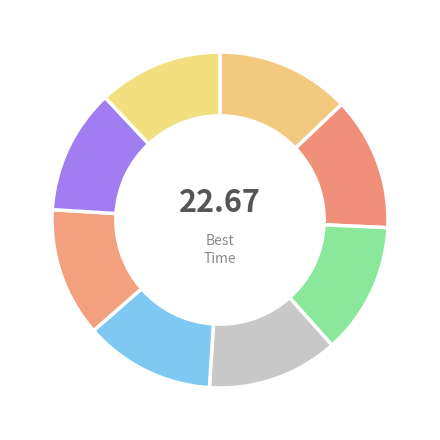

How many segments does this pie chart have?

8